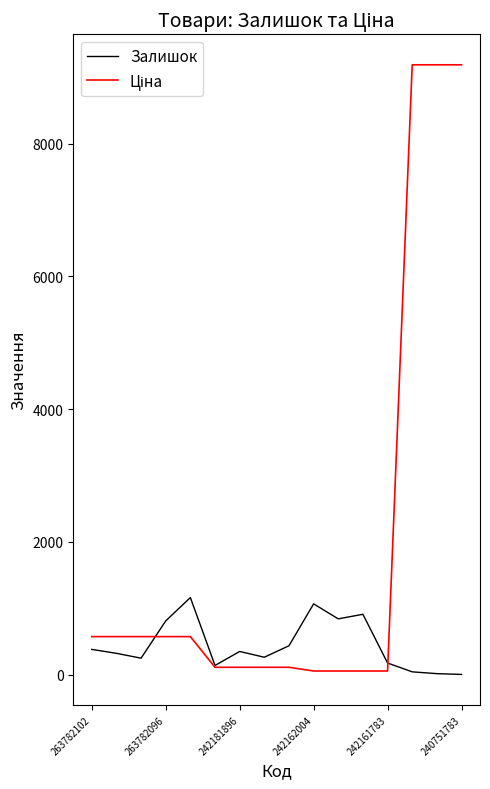

What is the maximum value shown in the chart?

9185.9